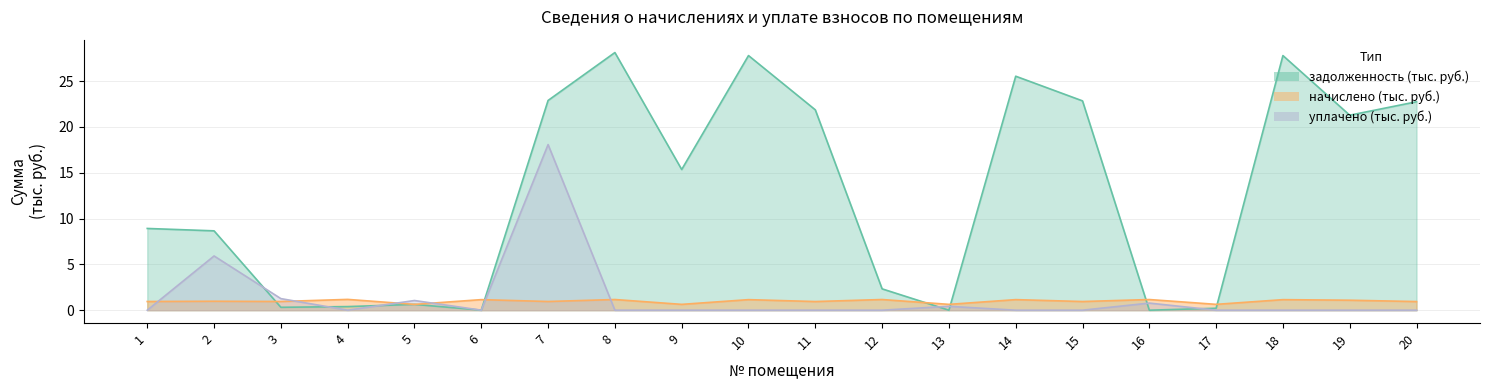

Reading left to right, what are all the values shown in this chart?

задолженность: 8.9	8.7	0.3	0.4	0.6	0.0	22.9	28.1	15.4	27.8	21.9	2.3	0.0	25.5	22.8	0.0	0.2	27.8	21.3	22.7
начислено: 0.9	1.0	0.9	1.2	0.6	1.2	0.9	1.2	0.6	1.2	0.9	1.2	0.6	1.2	0.9	1.2	0.6	1.2	1.1	0.9
уплачено: 0.0	5.9	1.3	0.0	1.1	0.0	18.1	0.0	0.0	0.0	0.0	0.0	0.4	0.0	0.0	0.8	0.0	0.0	0.0	0.0